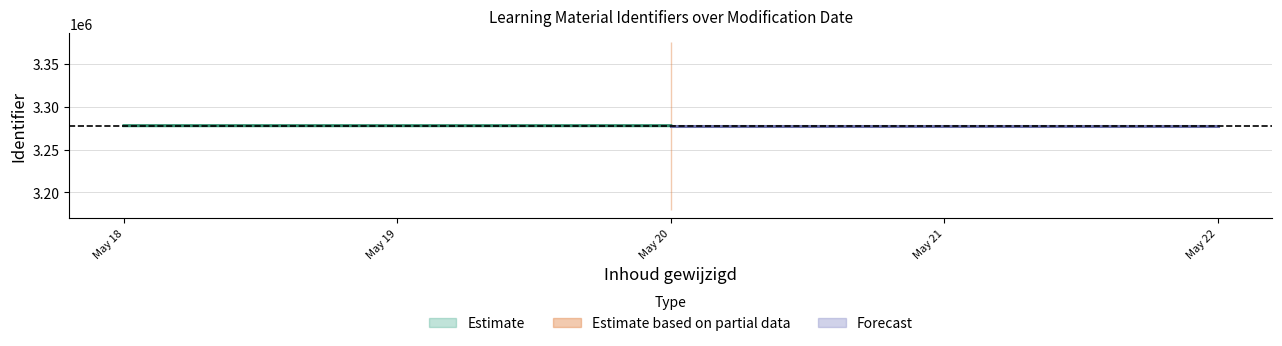

At which label does Estimate_low reach its peak?

2017-05-20